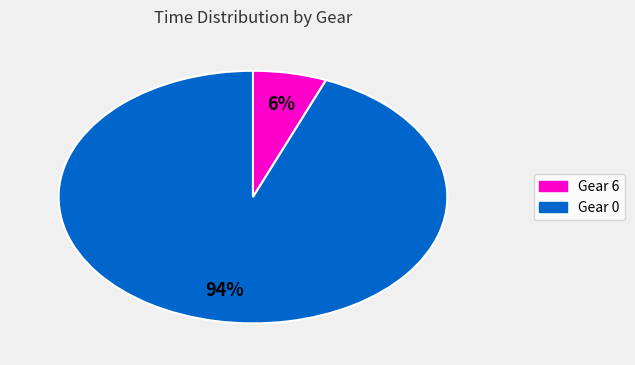

Is there any slice that represents more than half of the pie?

Yes